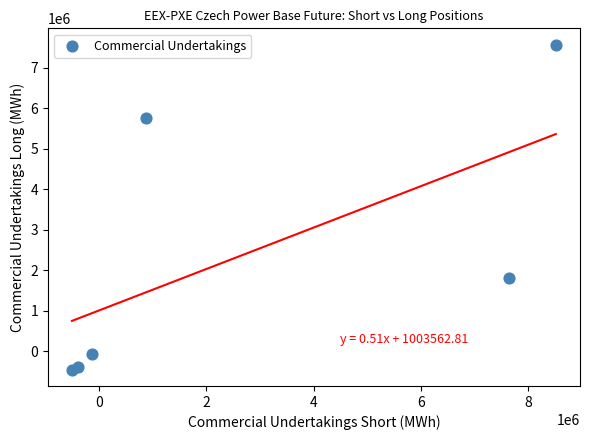

What is the average X value?

2669910